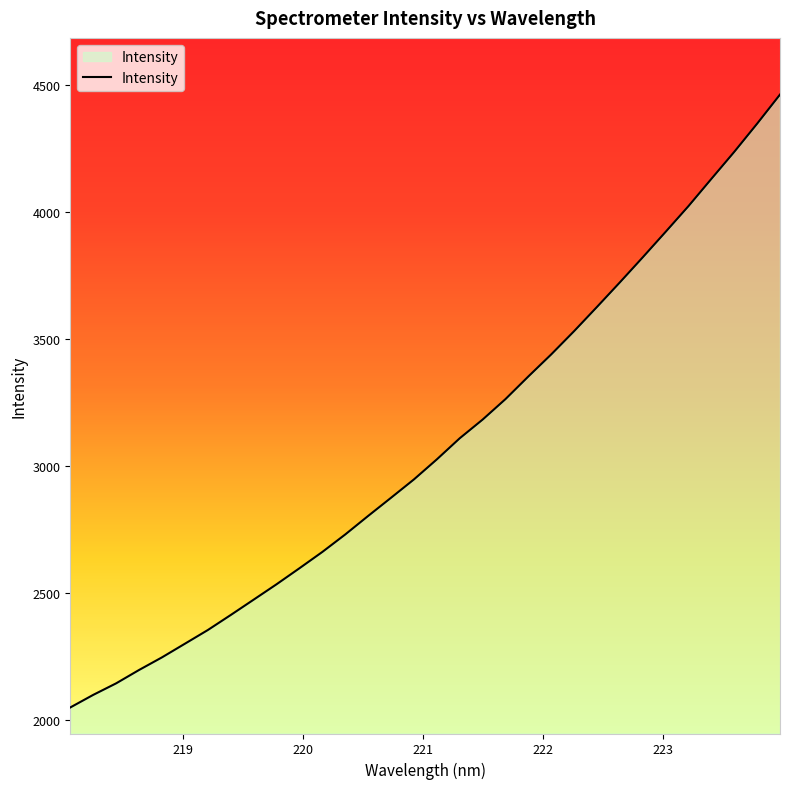

Reading left to right, list all the values displayed in this chart.

2050.5	2100.0	2145.4	2198.0	2247.7	2301.4	2355.2	2414.4	2474.8	2535.4	2598.5	2662.8	2731.6	2804.5	2876.1	2948.3	3027.2	3110.3	3183.9	3264.6	3353.8	3440.7	3532.3	3627.6	3724.3	3822.9	3923.2	4024.6	4131.8	4238.1	4349.0	4463.6